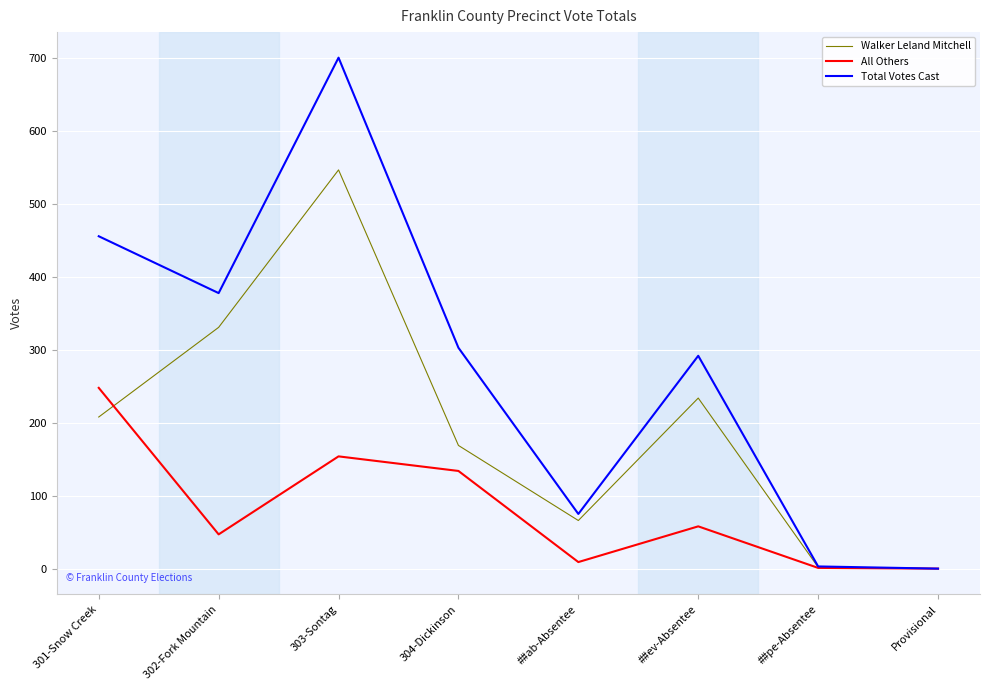

How many lines are shown in the chart?

3